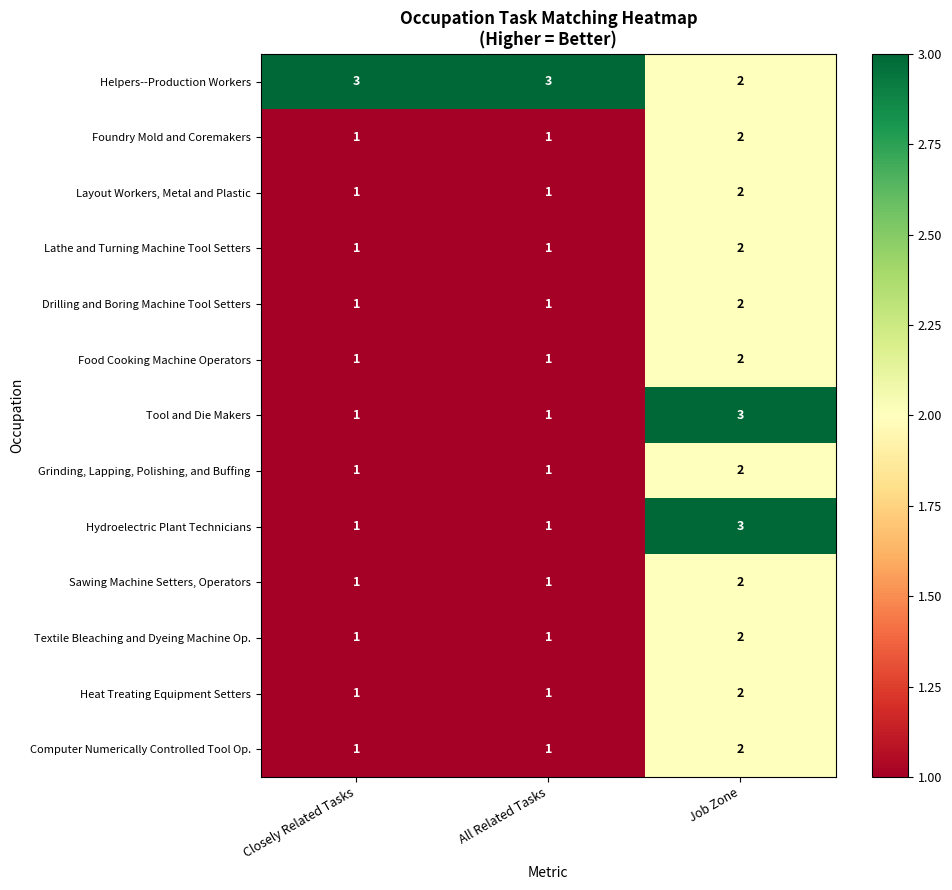

Is it true that Hydroelectric Plant Technicians equals 0 at Closely Related Tasks?

False